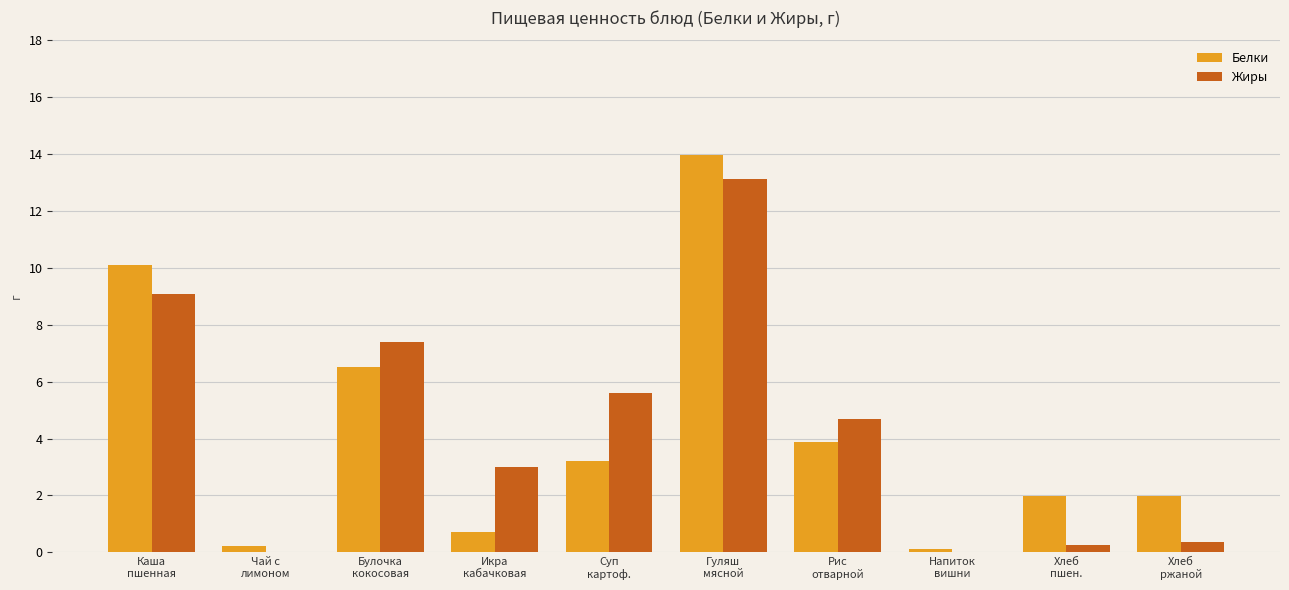

How many groups of bars are there?

10